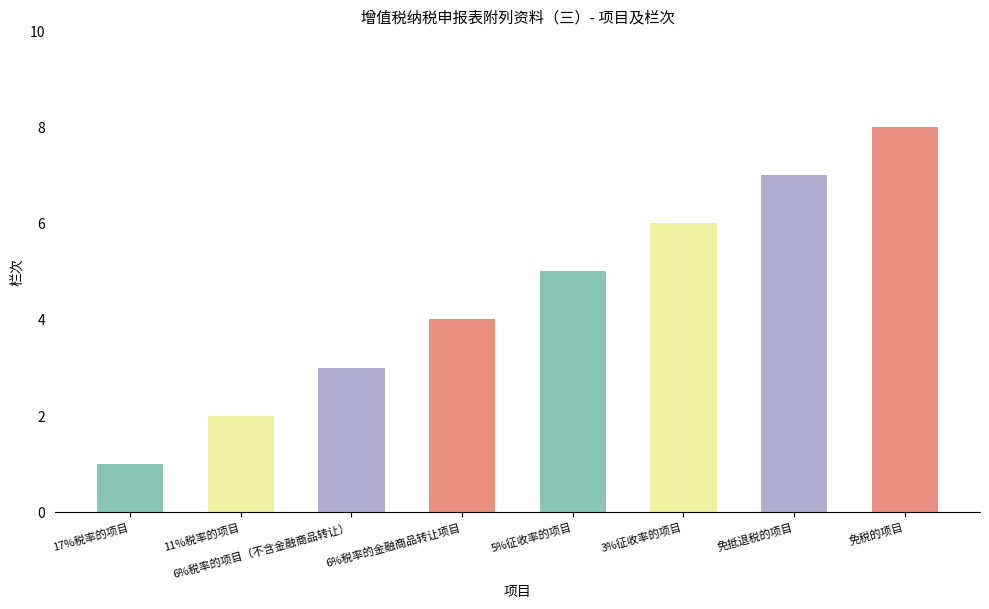

What is the sum of all values?

36